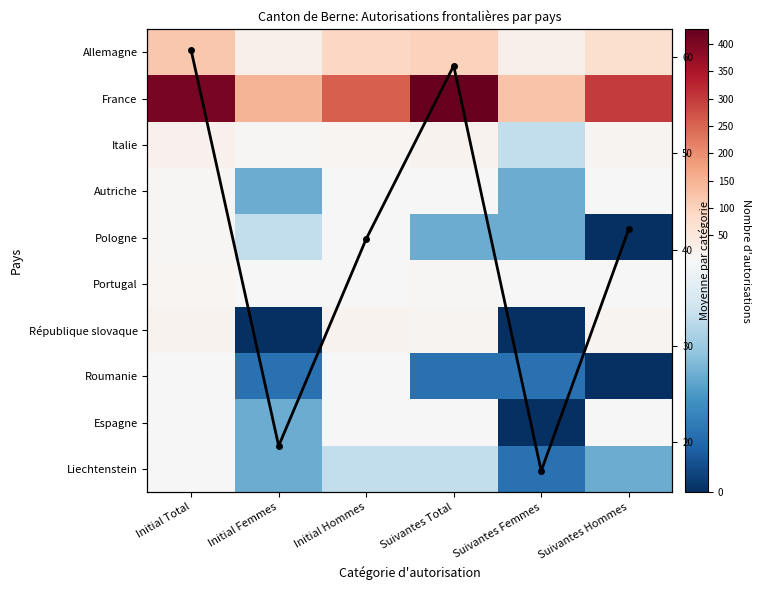

Between Initial Femmes and Suivantes Total, which series saw the biggest shift?

France